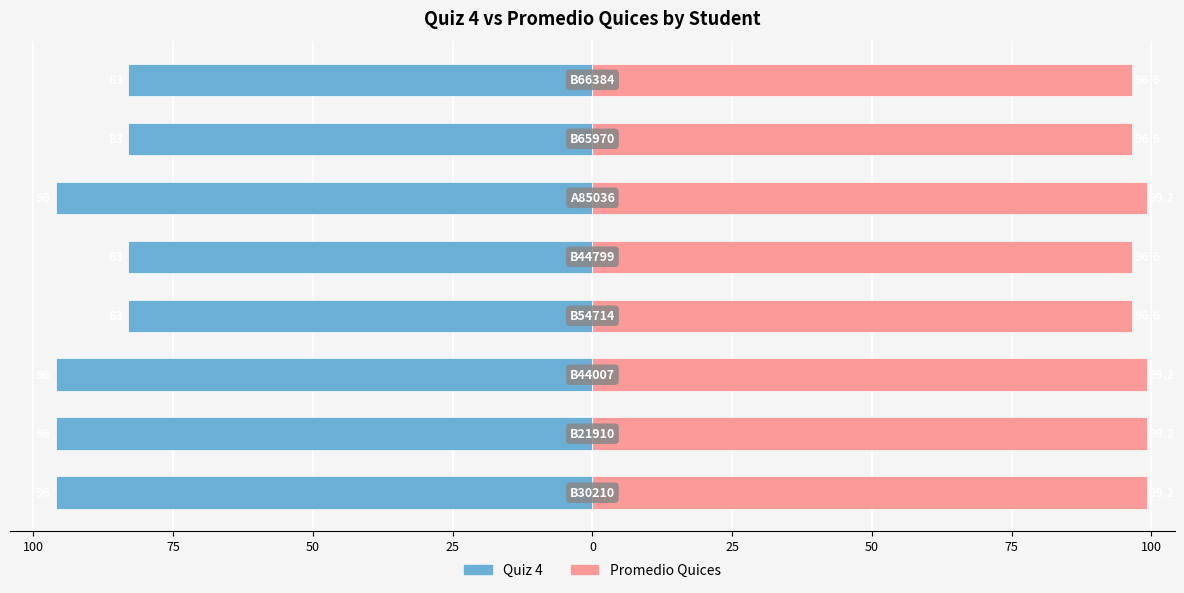

Is it true that Quiz 4 equals -83.0 at 50?

True